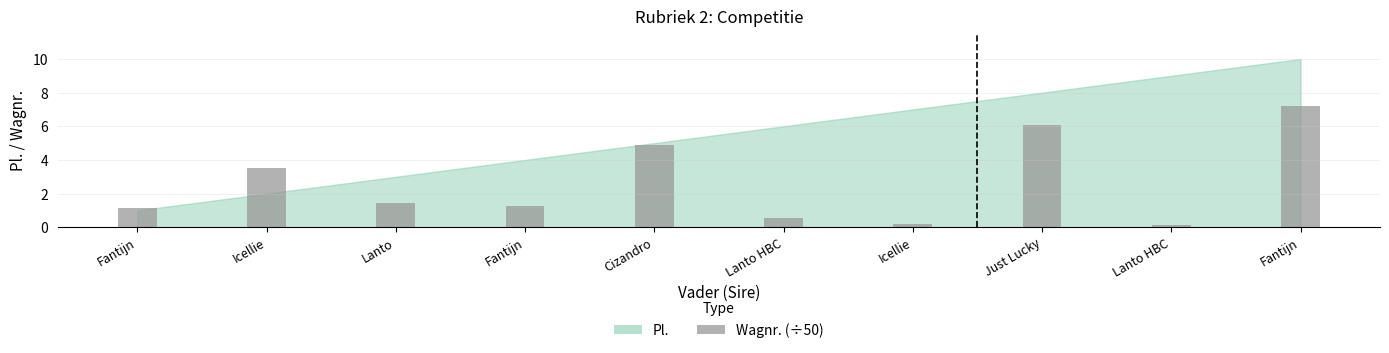

Is it true that the value at Fantijn is 7.2?

True